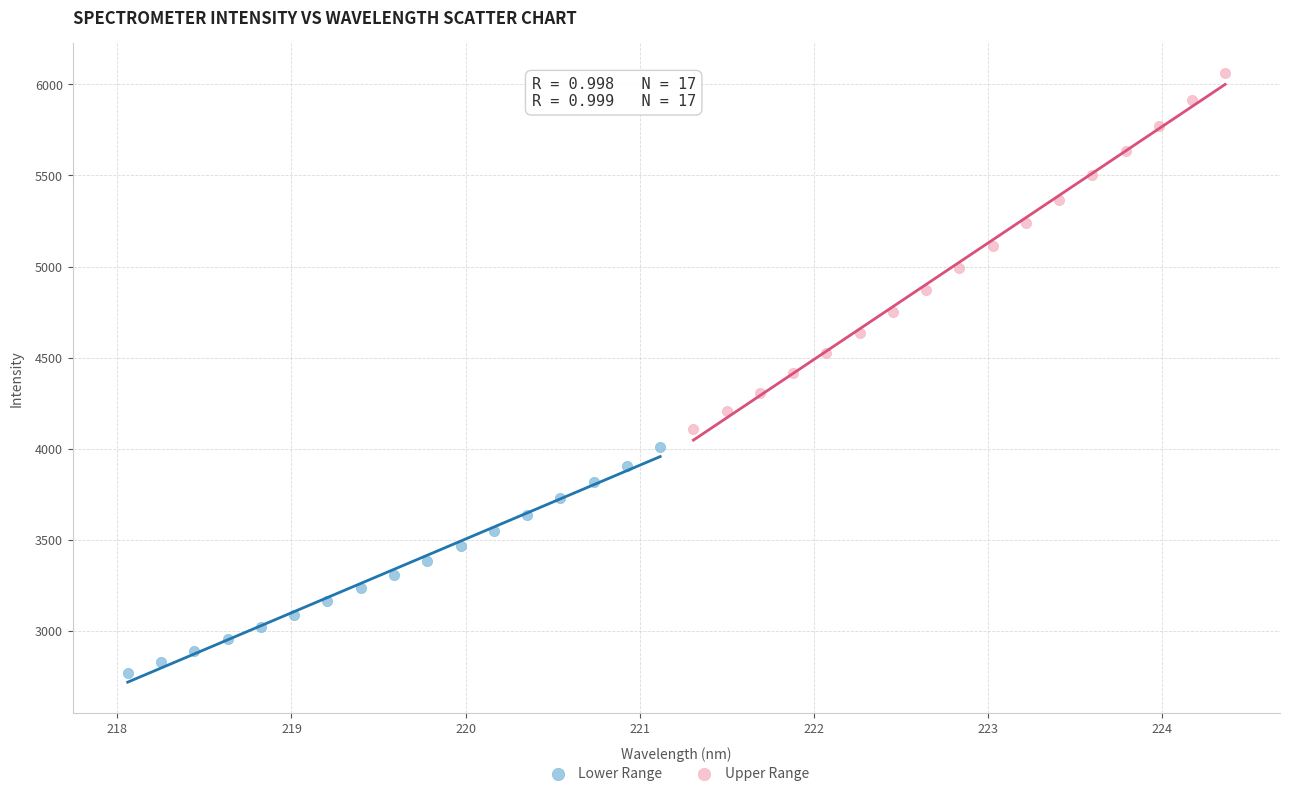

Which series has the largest Y range (max minus min)?

Upper Range